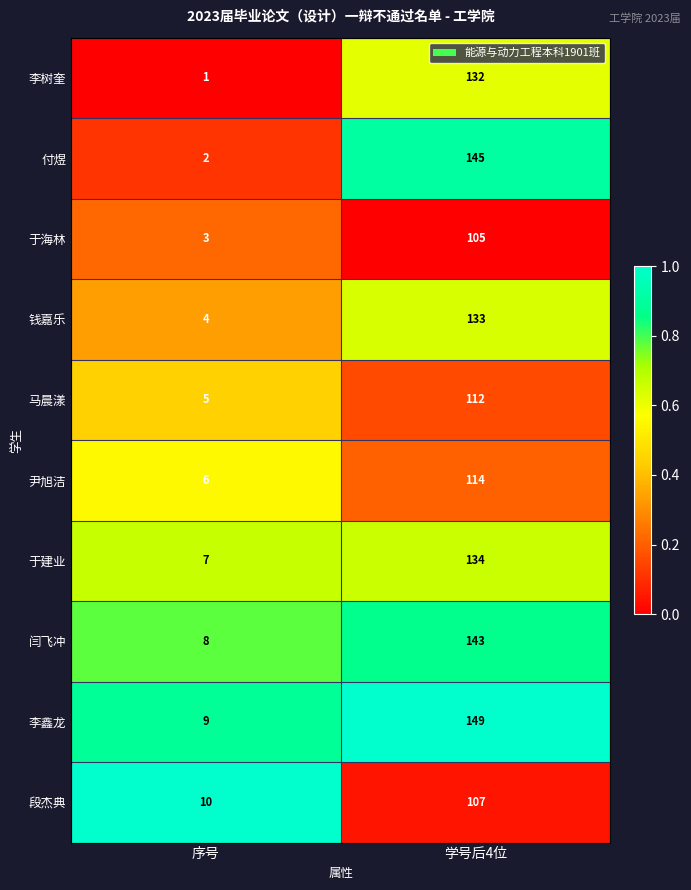

What is the difference between the 于建业 values at 学号后4位 and 序号?

127